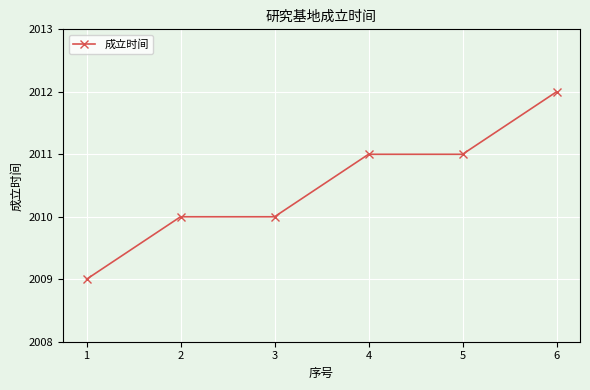

What is the value of the 1st point from the left?

2009